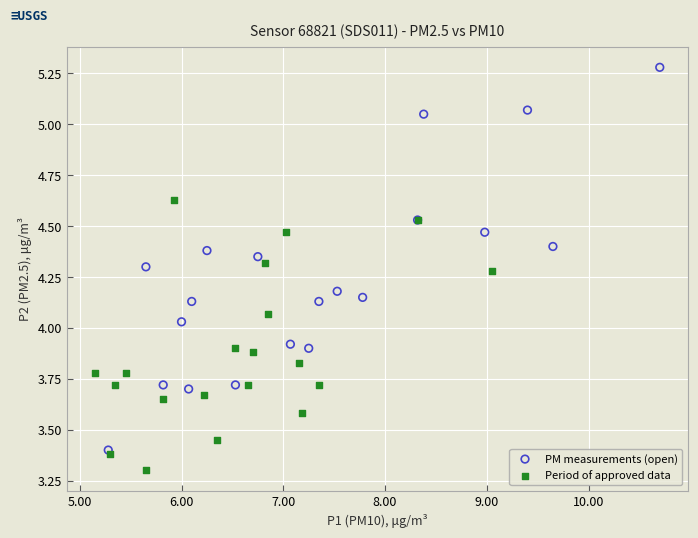

What are all the series names shown in the legend?

PM measurements (open), Period of approved data